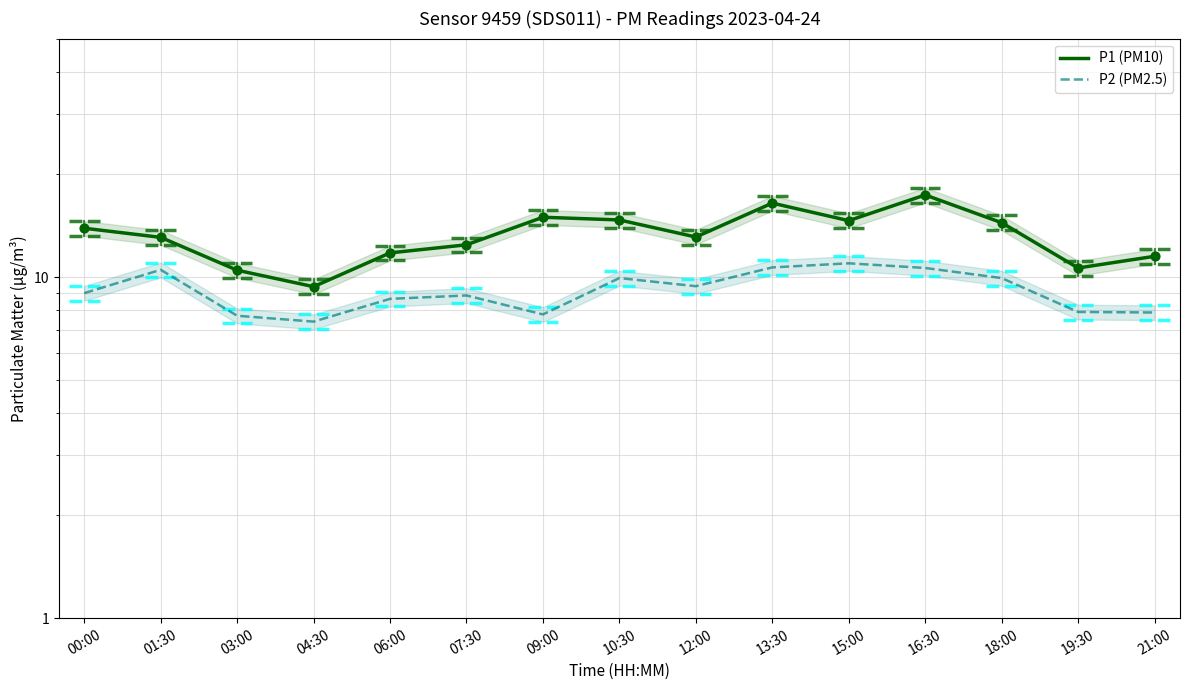

Which series reaches the minimum Y coordinate?

P2 (PM2.5)